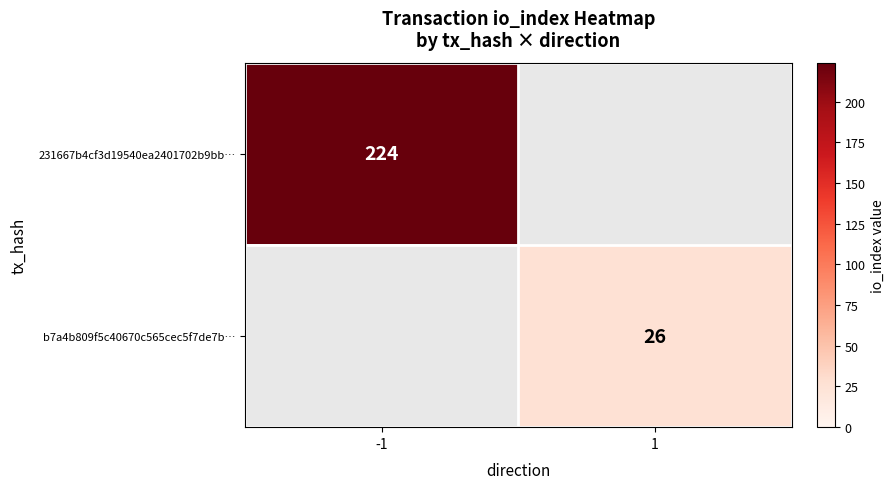

Is the value of 231667b4cf3d19540ea2401702b9bb… at -1 greater than the value of b7a4b809f5c40670c565cec5f7de7b… at 1?

Yes